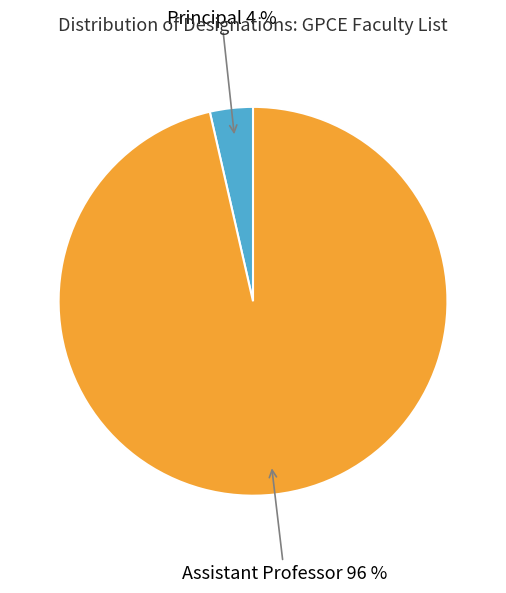

Is there a majority slice in this chart?

Yes